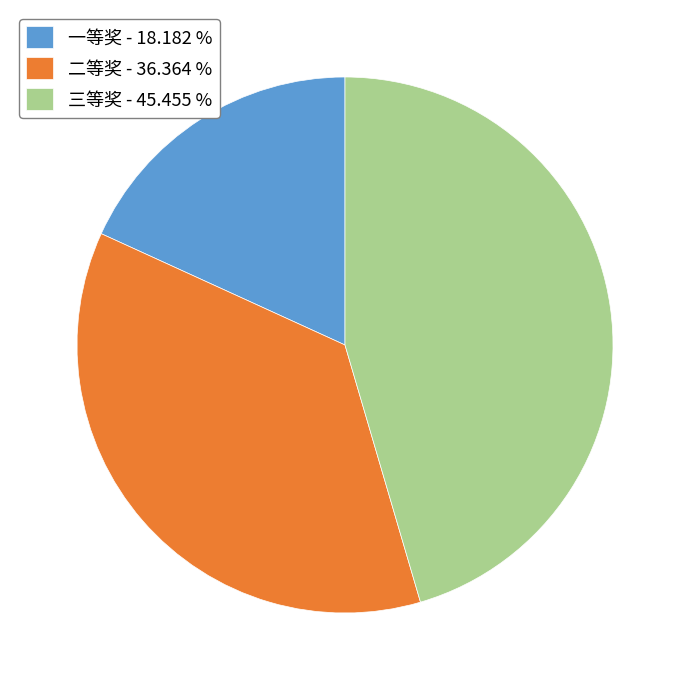

What is the ratio of the value at 一等奖 to the value at 三等奖?

0.4